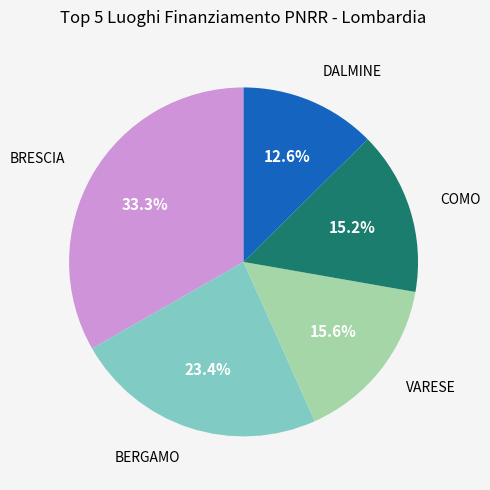

True or false: BRESCIA accounts for 13% of the total.

False